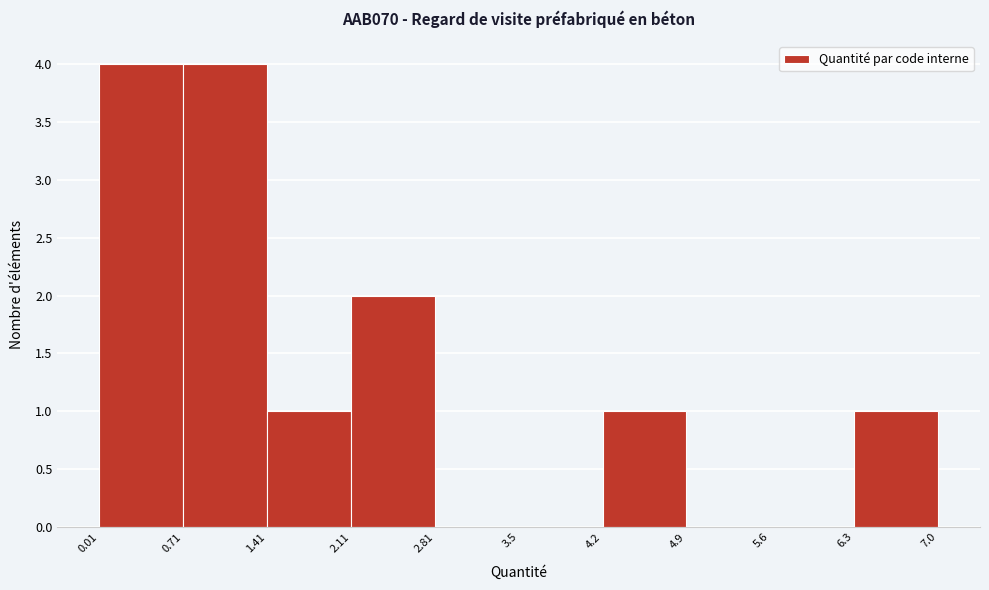

How tall is the bar that spans 0.71 to 1.41 on the x-axis? The values are not printed on the chart, so give them approximately, as read against the axis.

4